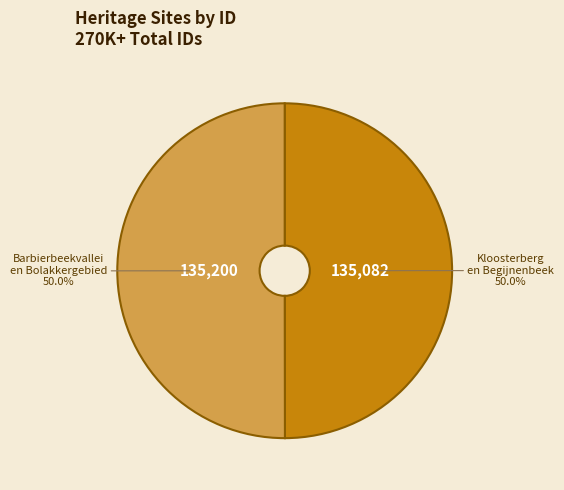

How many slices are in this pie chart?

2